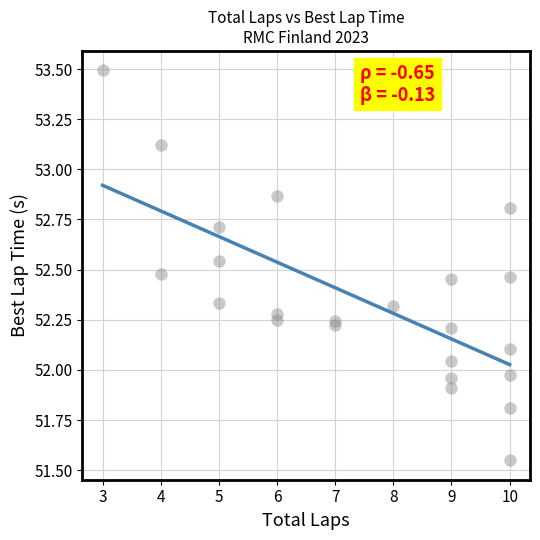

What is the range of Y values (max minus min)?

1.9